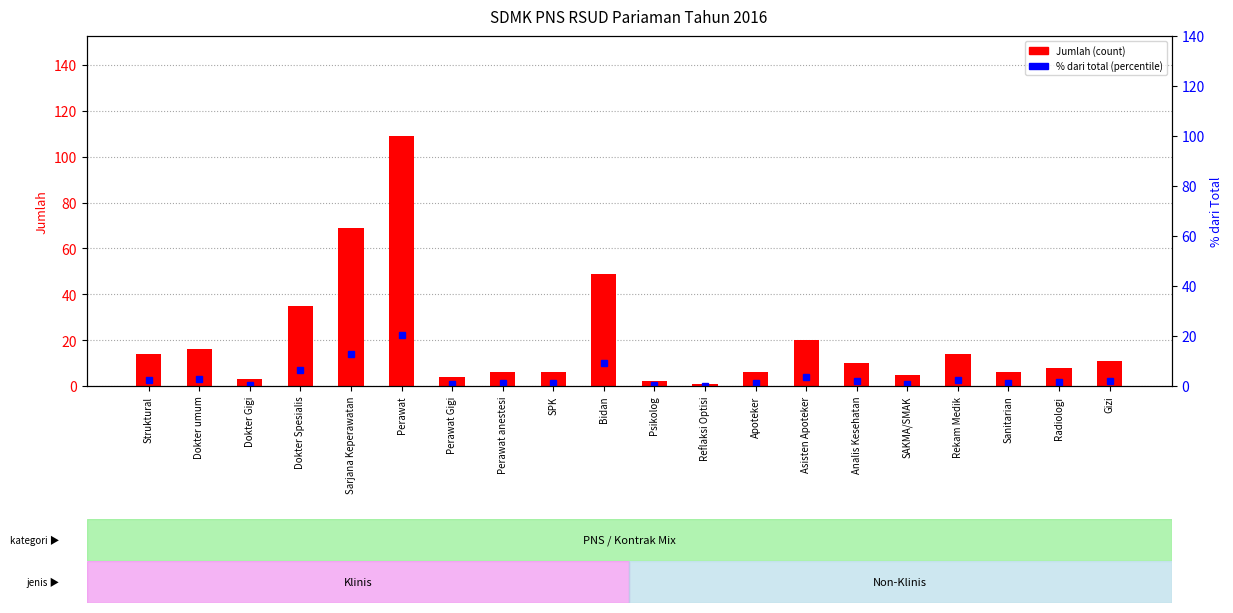

What is the value of the Jumlah (Total) bar at the 5th from the left?

69.0